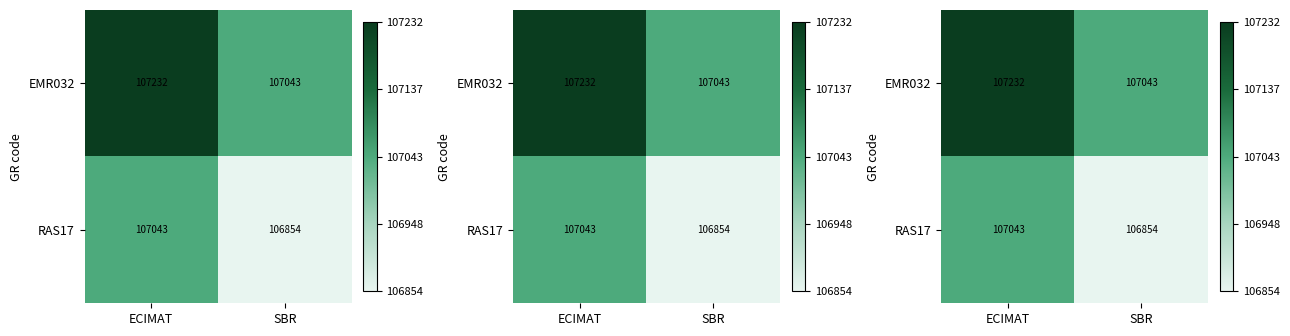

Which has a higher value, ECIMAT or SBR?

ECIMAT